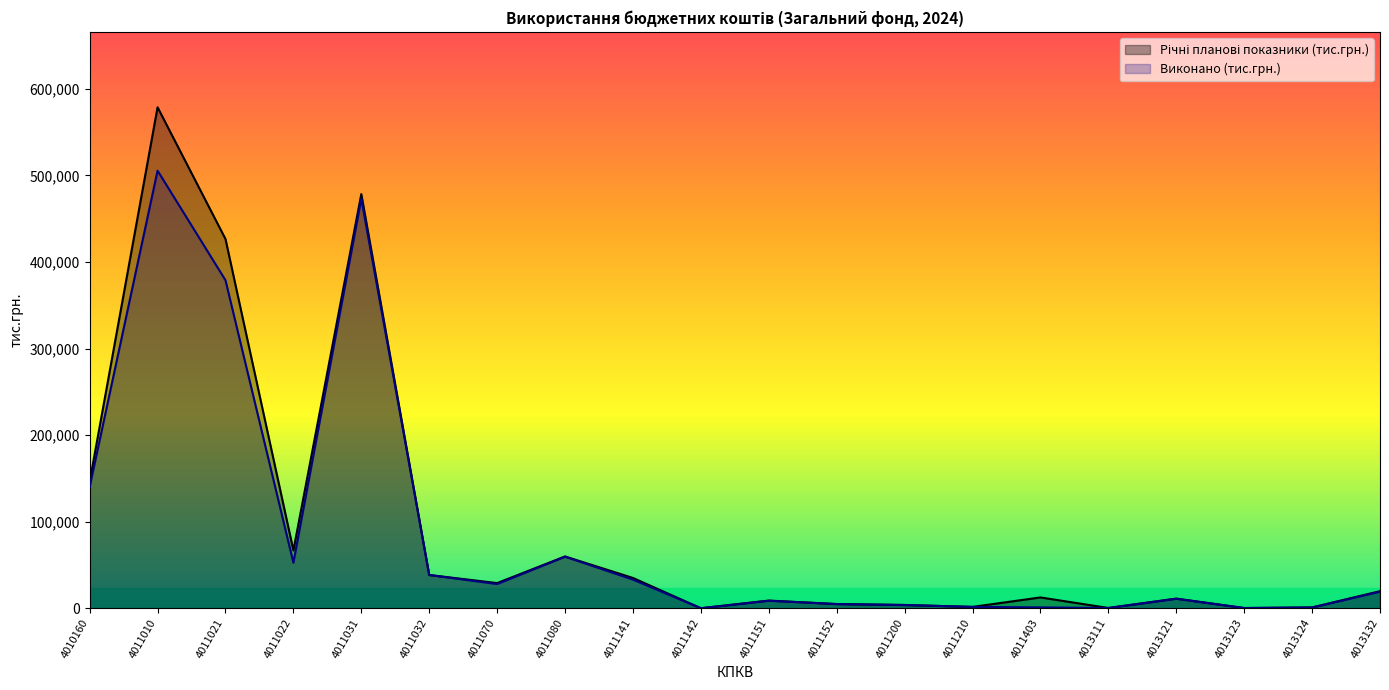

What is the difference between the maximum and minimum values in the Виконано (тис.грн.) series?

505485.5